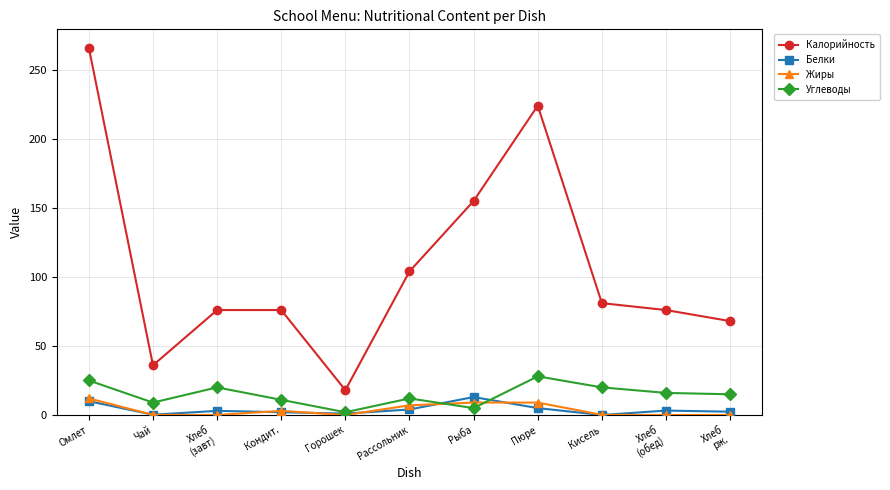

Is it true that Калорийность equals 339.6 at Пюре?

False